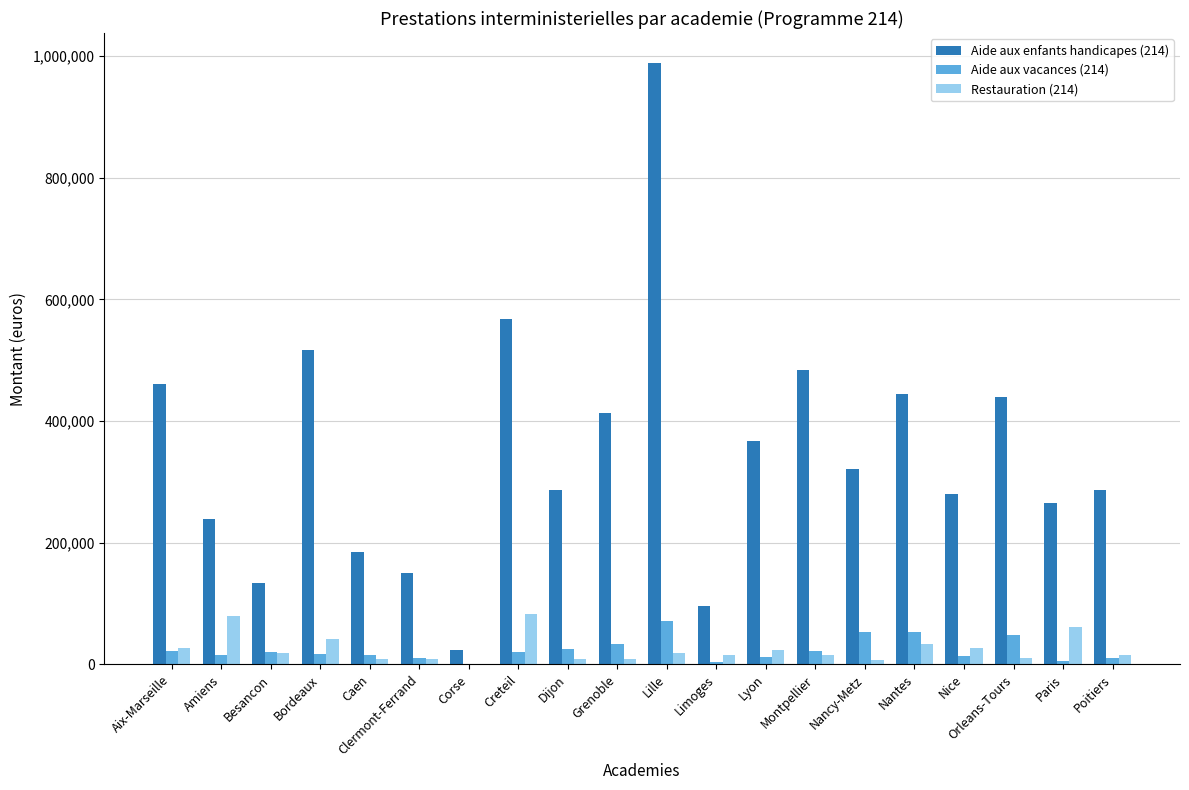

Which category has the highest value in the Aide aux enfants handicapes (214) series?

Lille